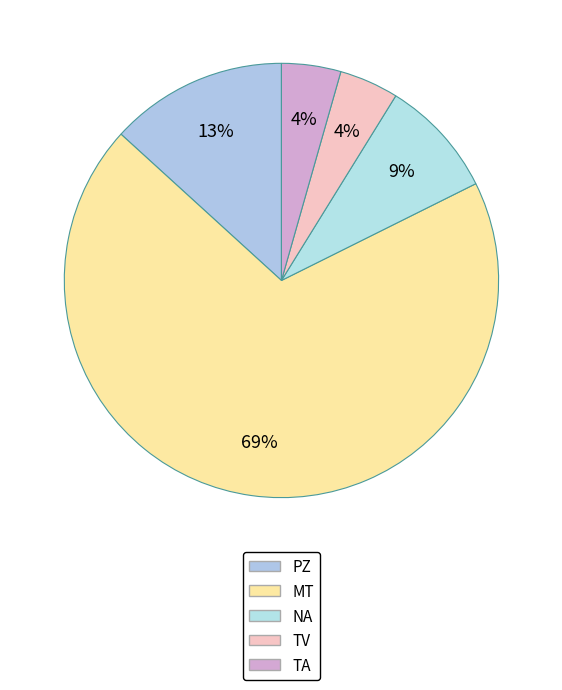

How many slices are in this pie chart?

5